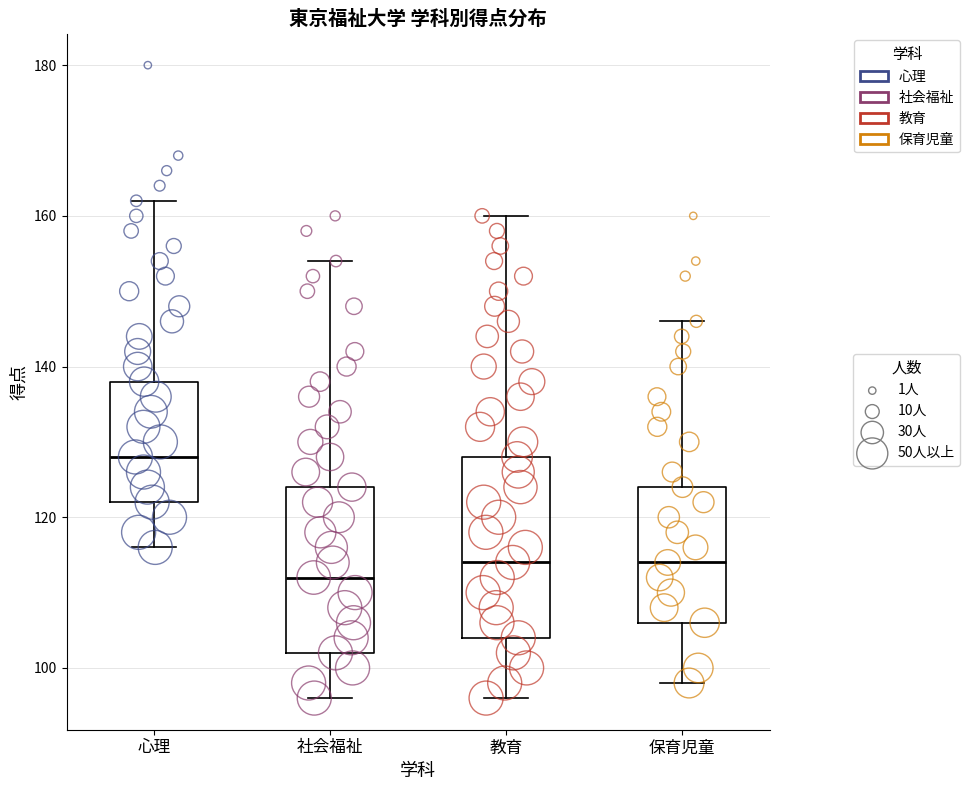

Reading left to right, read every box against the y-axis: the position of its median line, the range the box covers, and the ends of its whiskers. The values are not printed on the chart, so give them approximately, as read against the axis.

心理: median 128, box 122 to 138, whiskers 116 to 162
社会福祉: median 112, box 102 to 124, whiskers 96 to 154
教育: median 114, box 104 to 128, whiskers 96 to 160
保育児童: median 114, box 106 to 124, whiskers 98 to 146